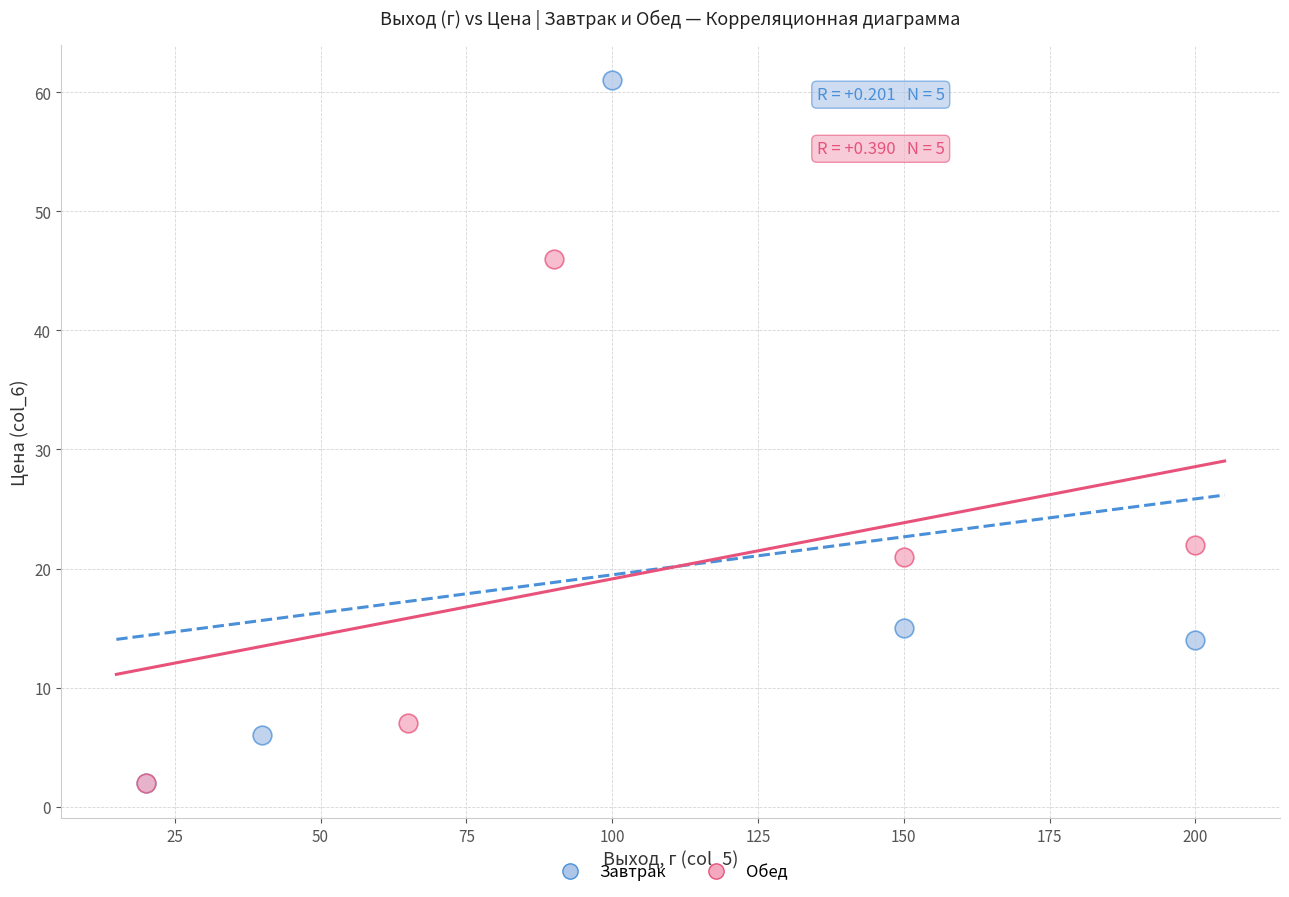

Which series has the largest Y range (max minus min)?

Завтрак